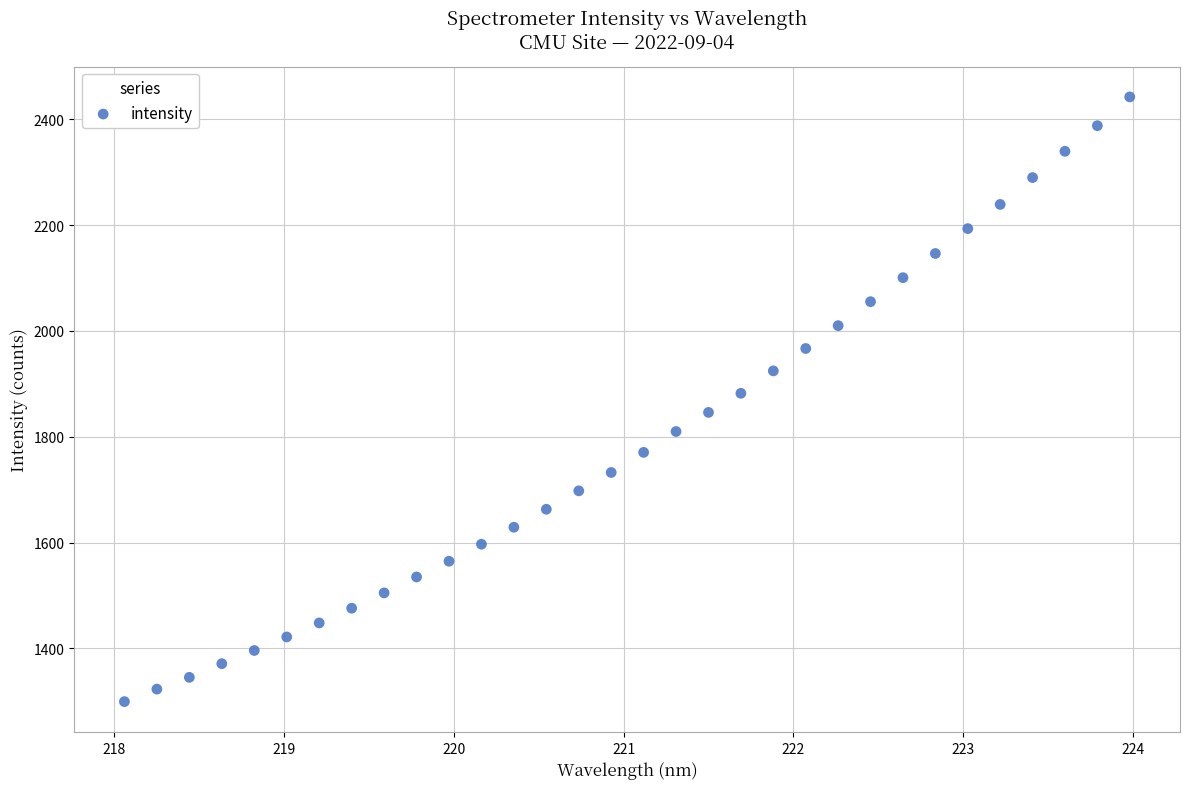

What is the range of Y values (max minus min)?

1142.8